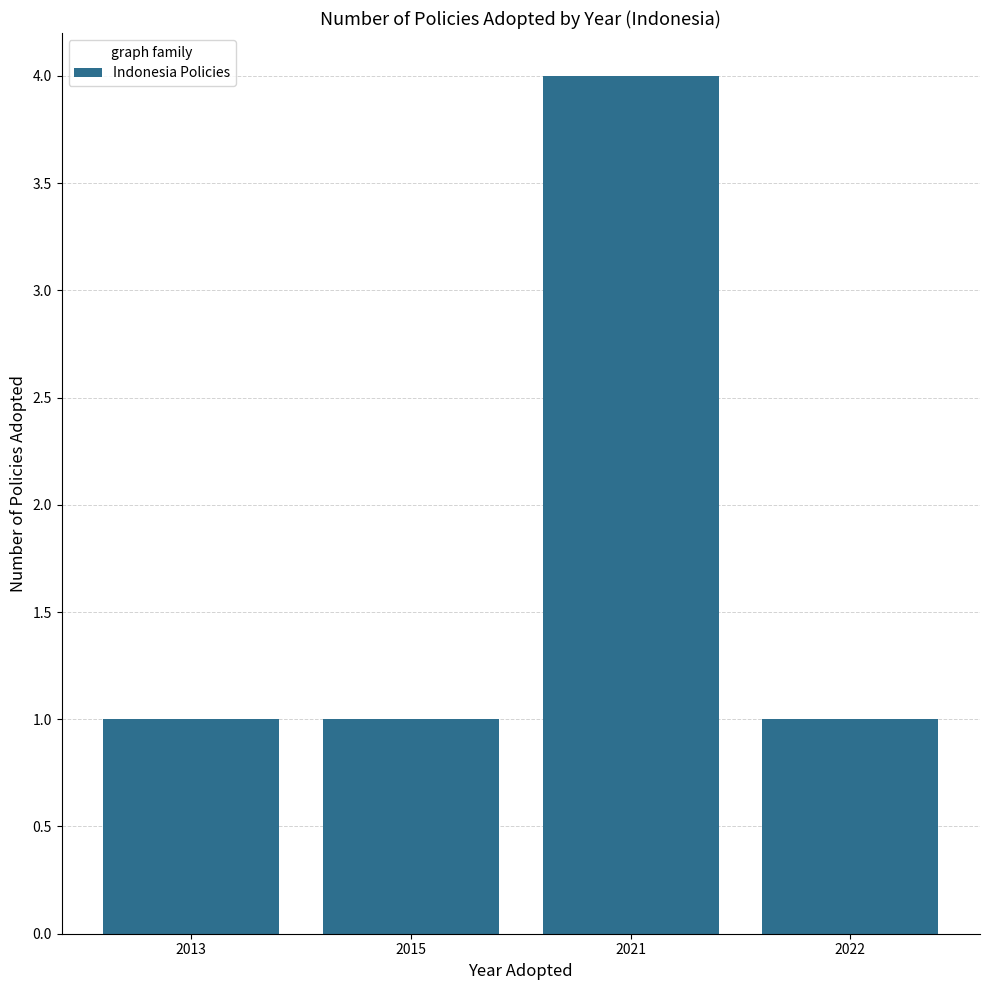

Reading left to right, what are all the values shown in this chart?

2013=1	2015=1	2021=4	2022=1